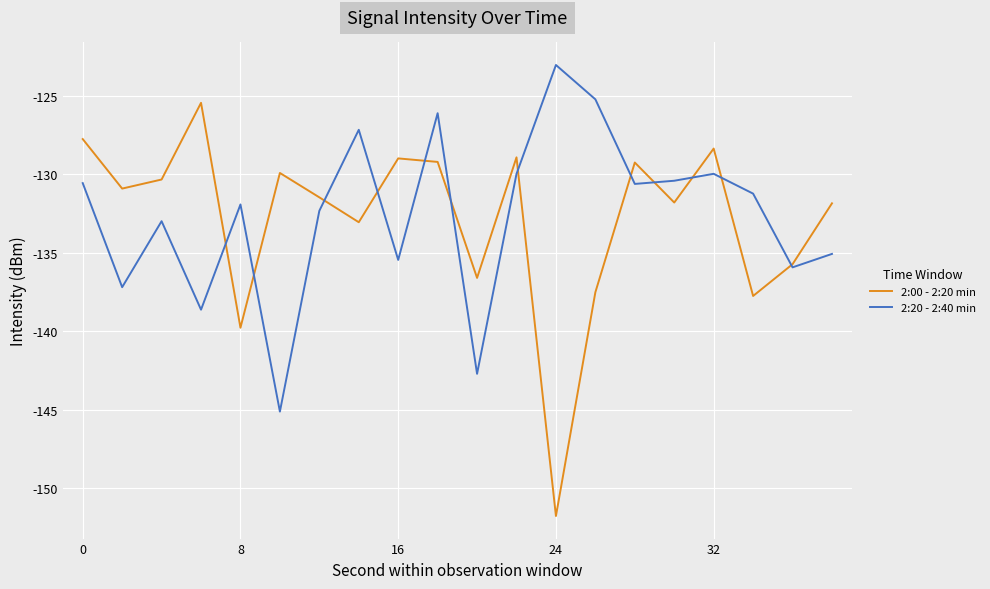

What is the minimum value for 2:00 - 2:20 min?

-151.8